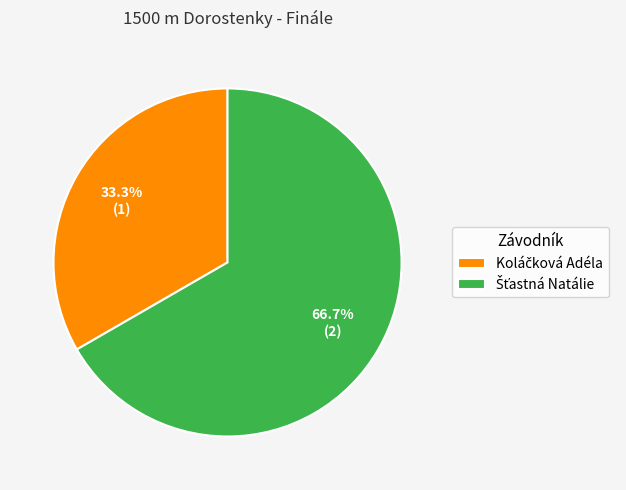

Does any single category account for the majority?

Yes